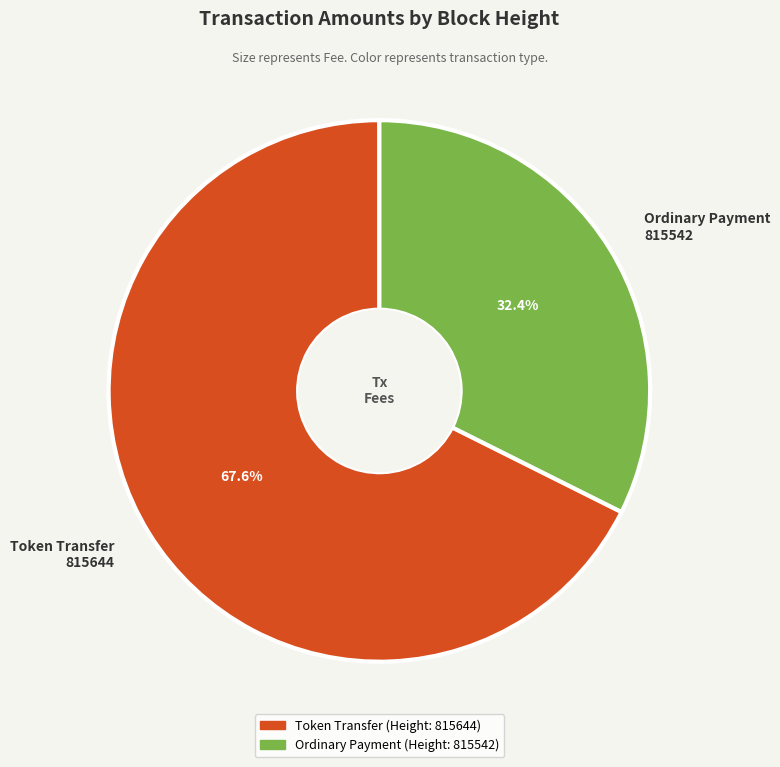

Is the sum of Token Transfer 815644 and Ordinary Payment 815542 greater than half?

Yes